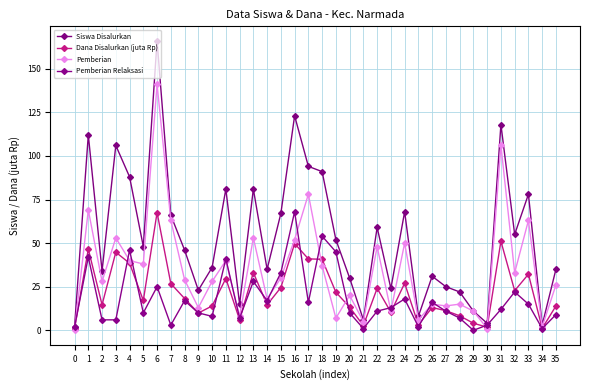

The value of Pemberian at 23 is 11.0. True or false?

True